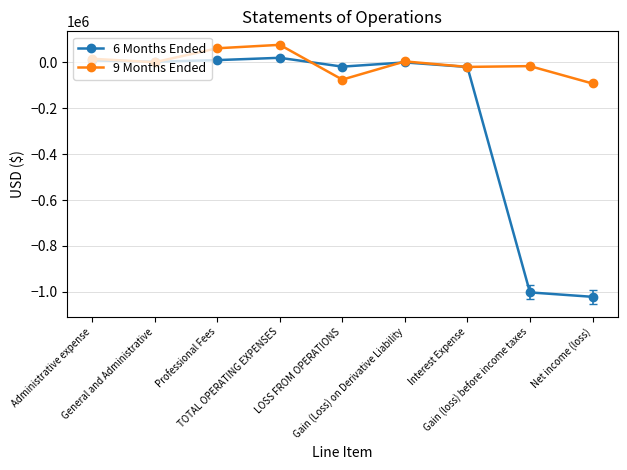

List the series in order of their overall mean, highest first.

9 Months Ended, 6 Months Ended